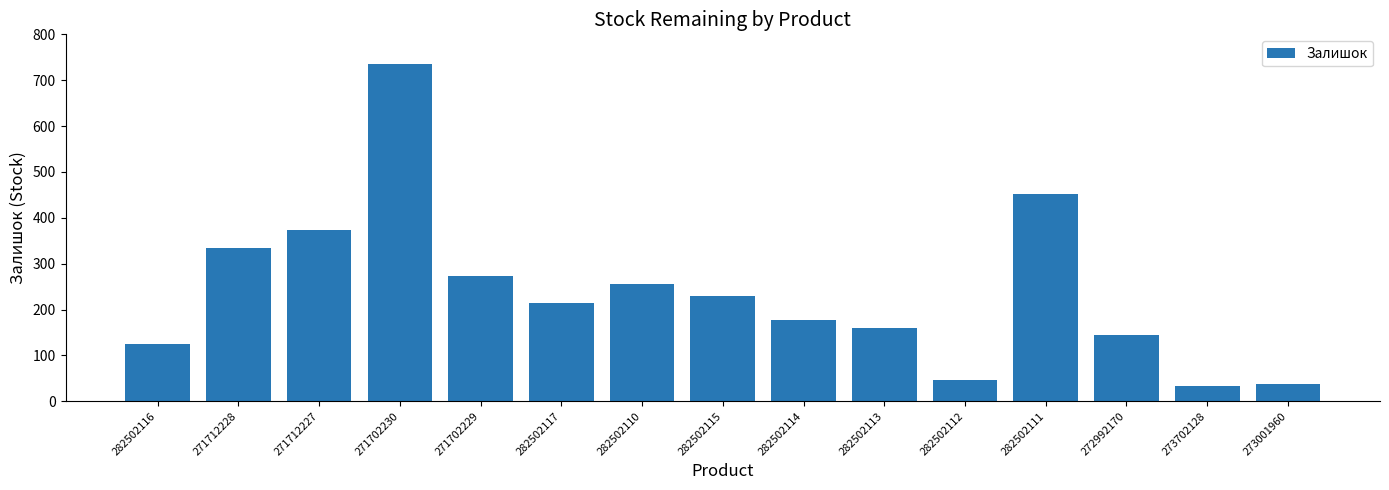

What is the maximum value shown in the chart?

736